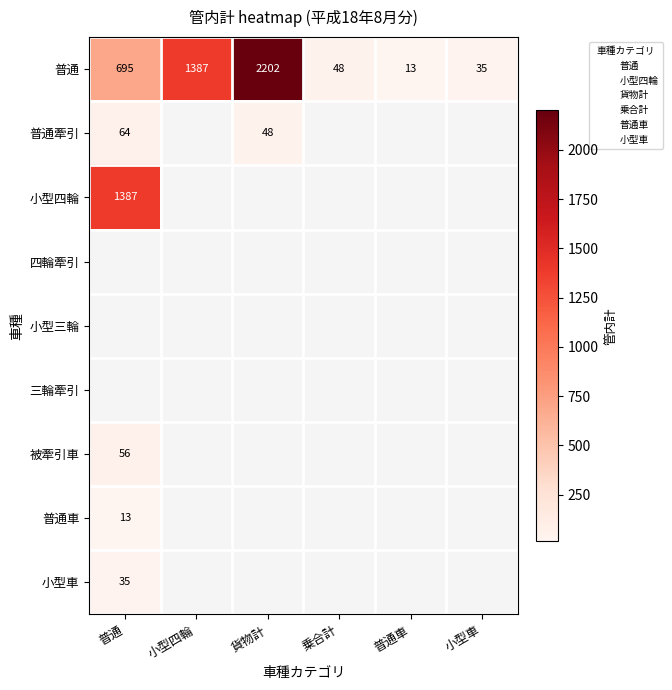

True or false: 普通 has a value of 237.4 at 普通.

False